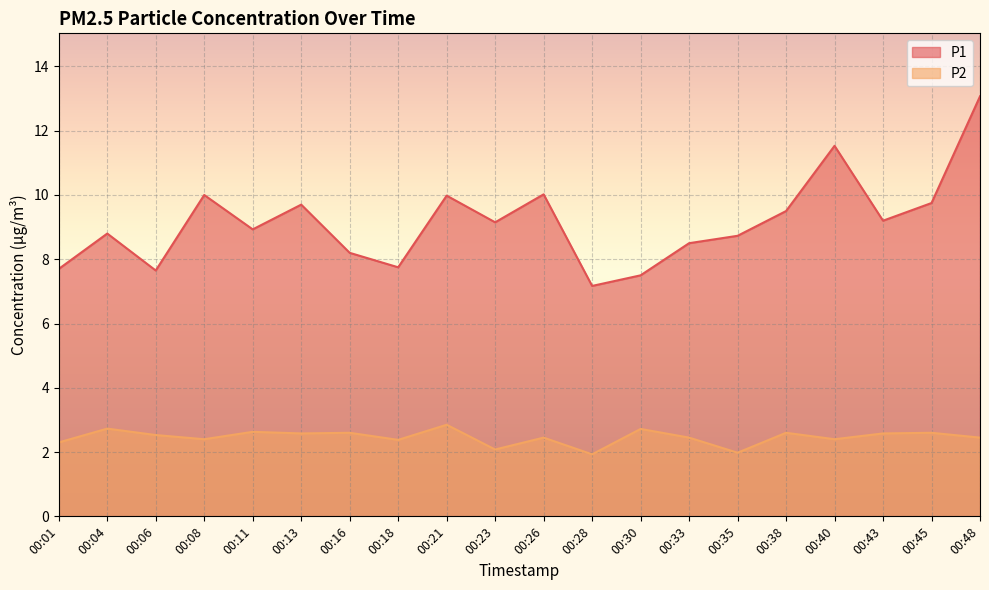

Is the value of P1 at 00:01 greater than the value of P2 at 00:13?

Yes